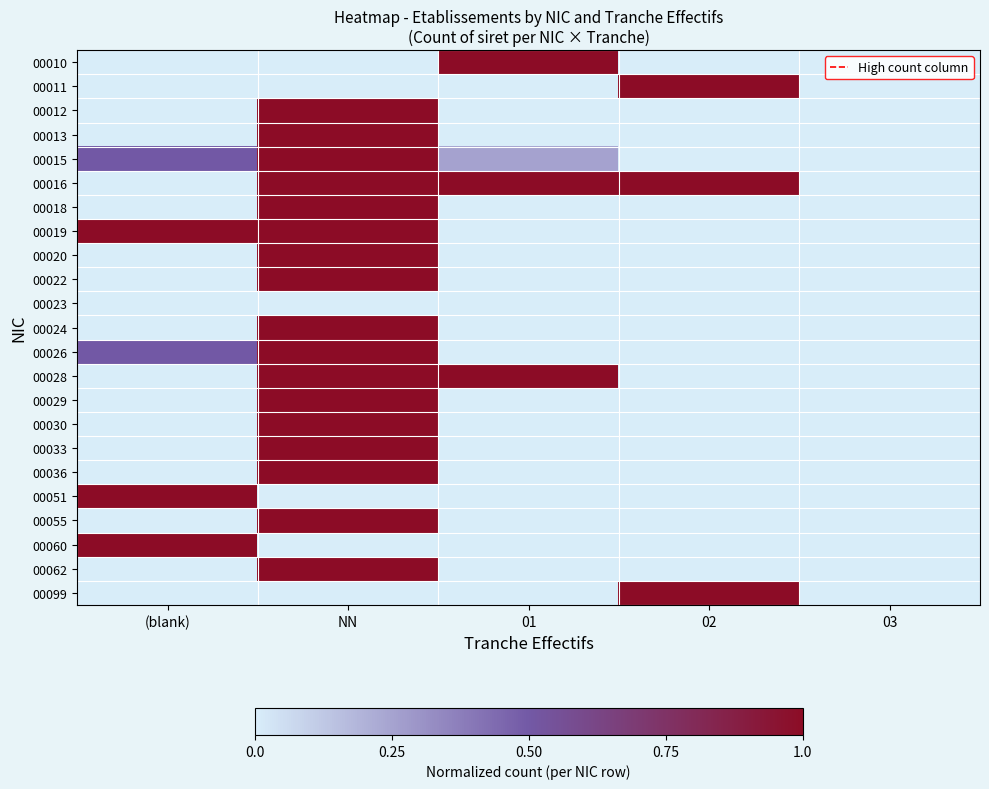

How many distinct data groups are displayed?

23